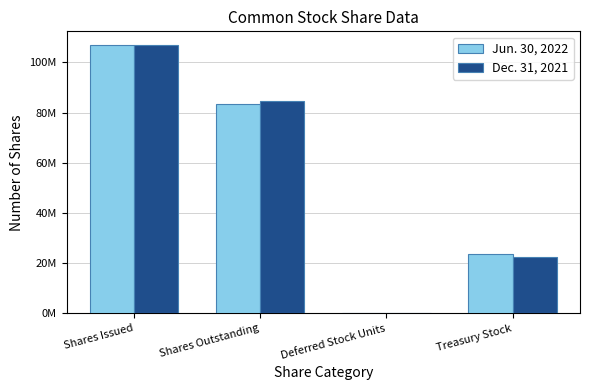

What is the label of the 4th bar from the right?

Shares Issued